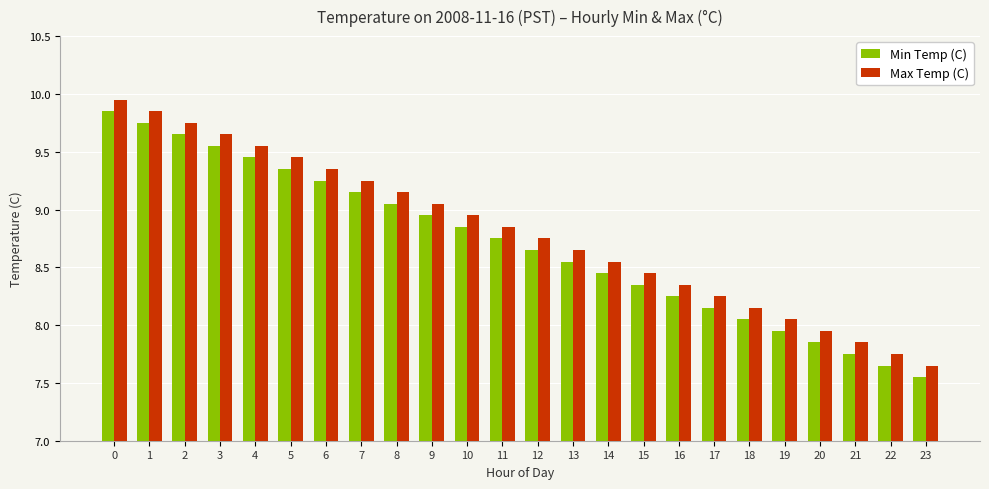

How many categories are shown in the chart?

24